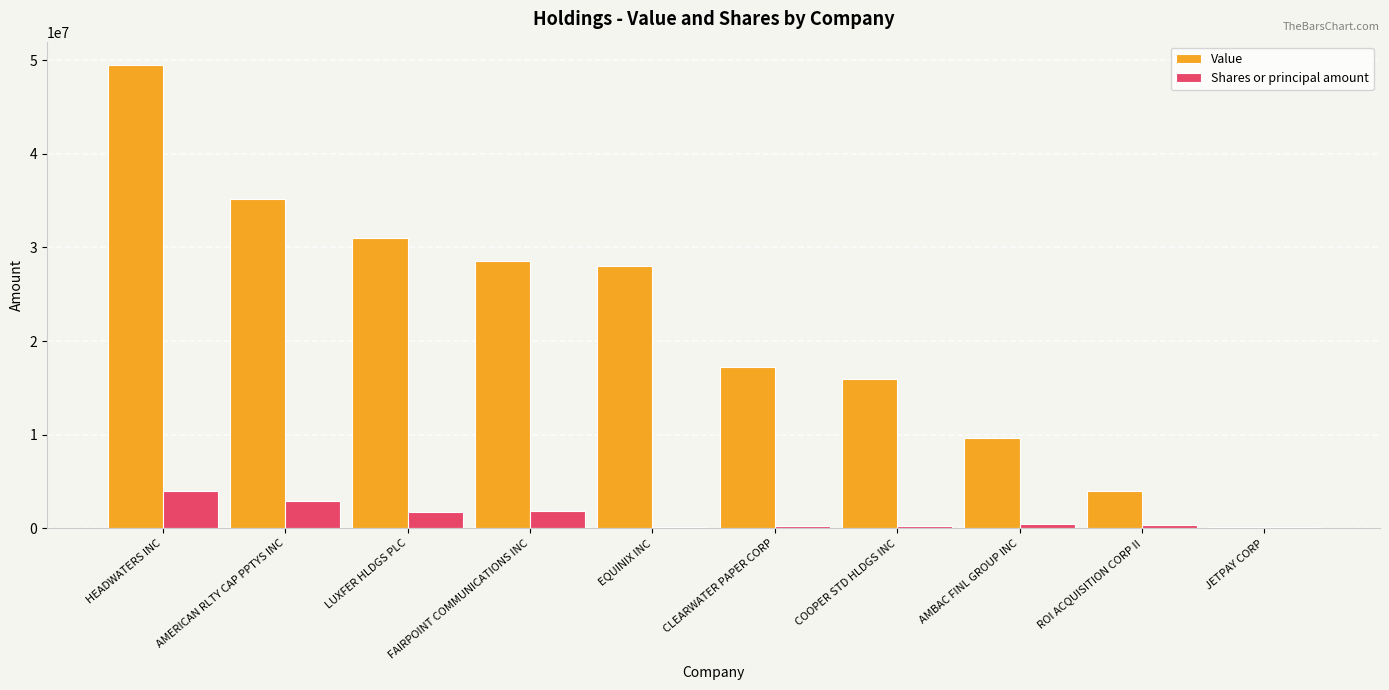

How many series are shown in this chart?

2